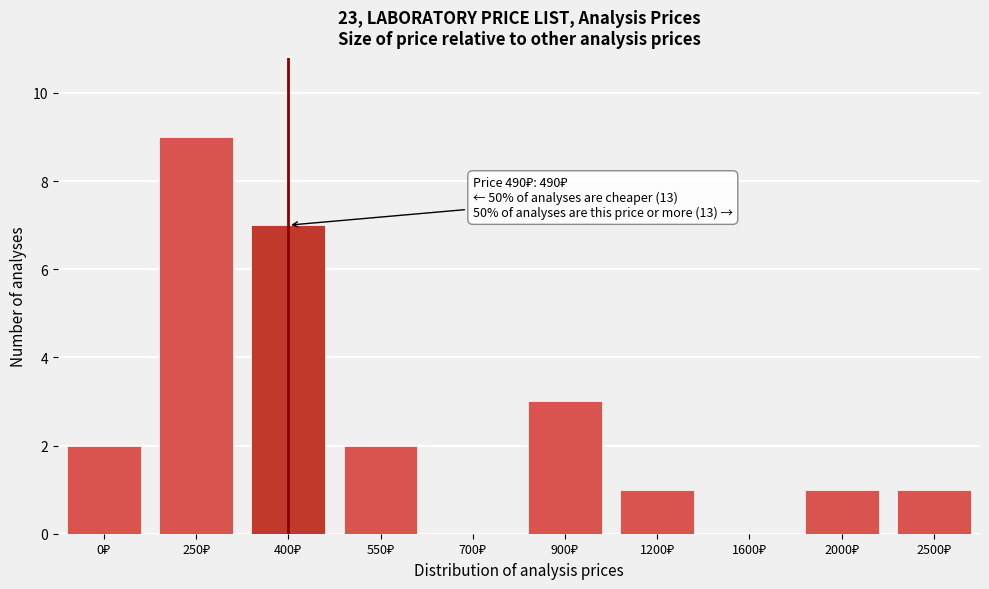

What is the sum of all values?

26